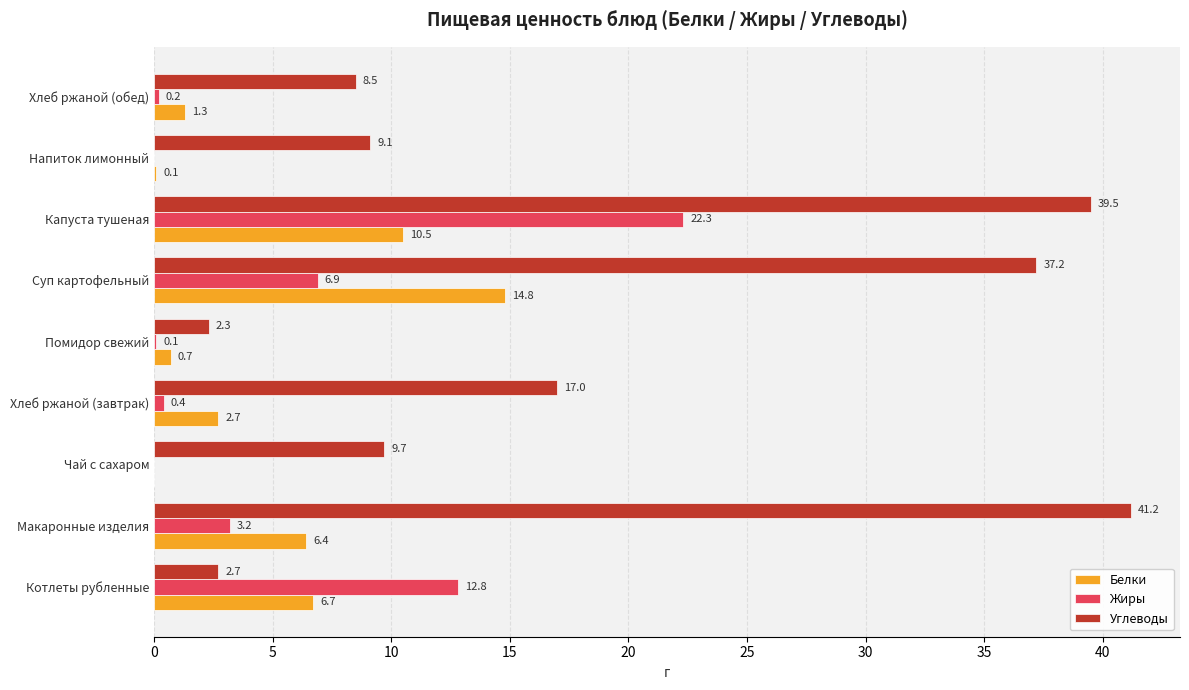

Where is Углеводы nearest to the value 21?

Хлеб ржаной (завтрак)